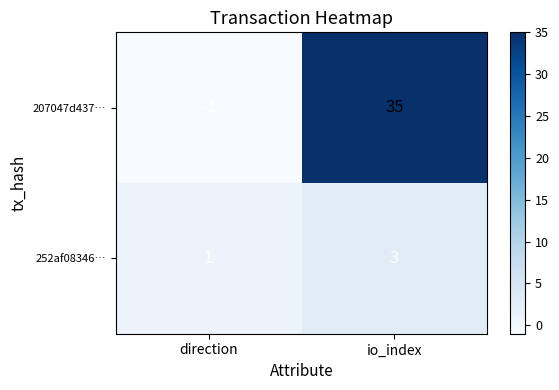

What is the approximate value of 252af08346… at io_index?

3